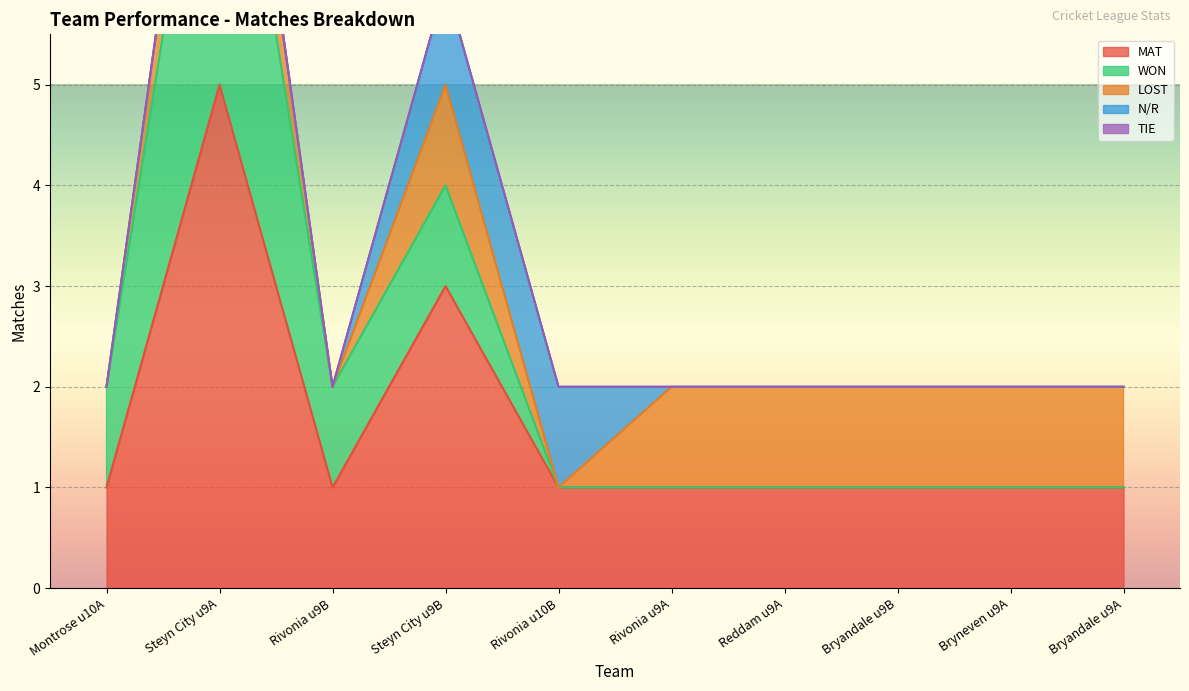

True or false: TIE and WON intersect in this chart.

False